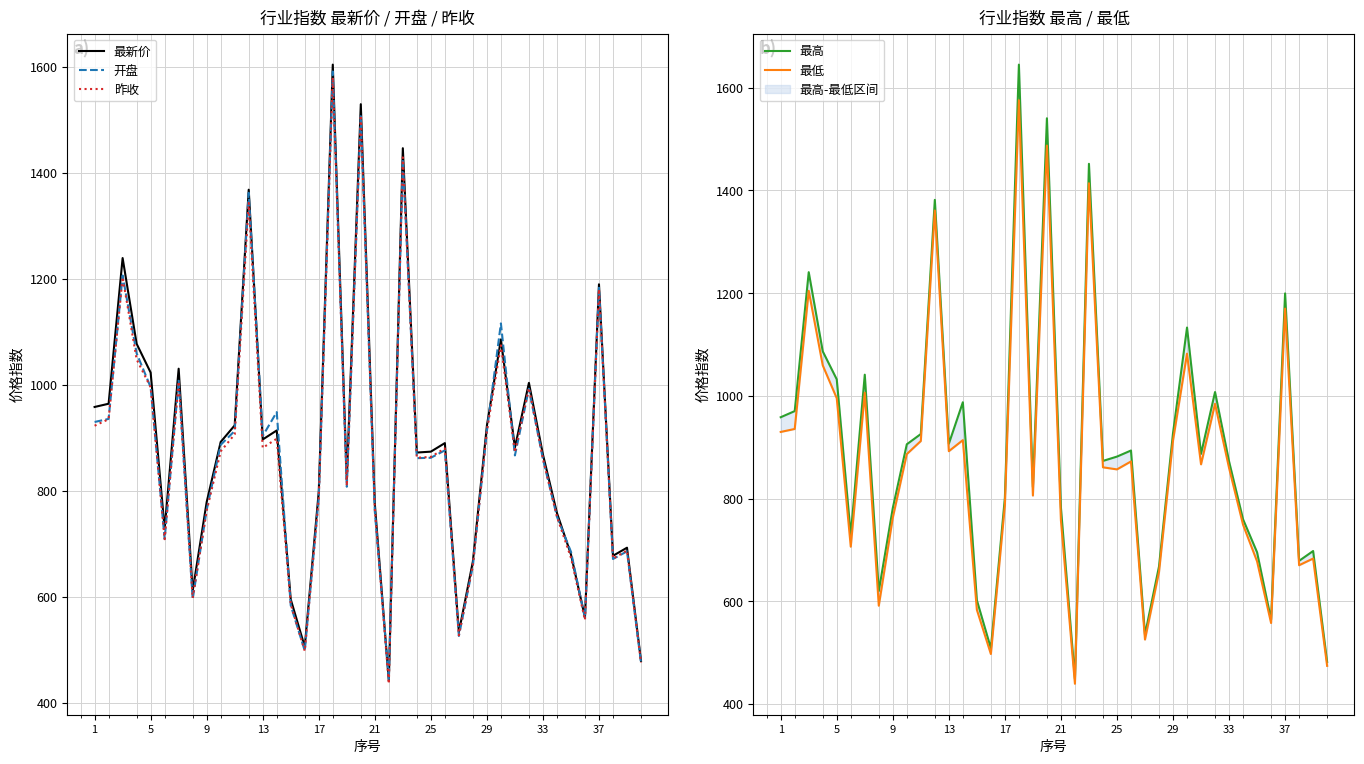

What is the lowest value of the 开盘 series?

444.4